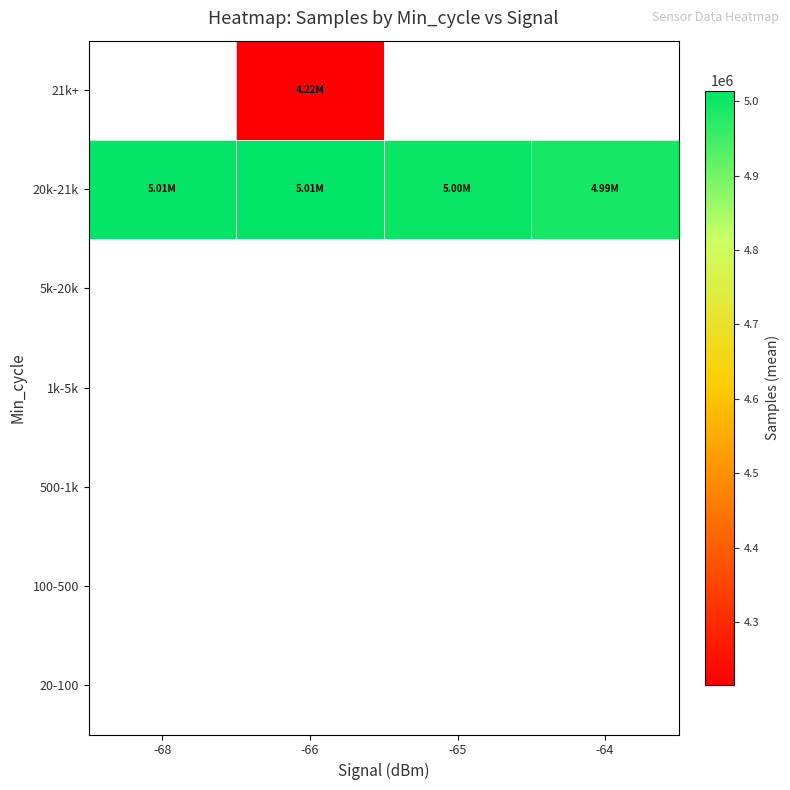

What is the smallest value displayed?

4215748.0